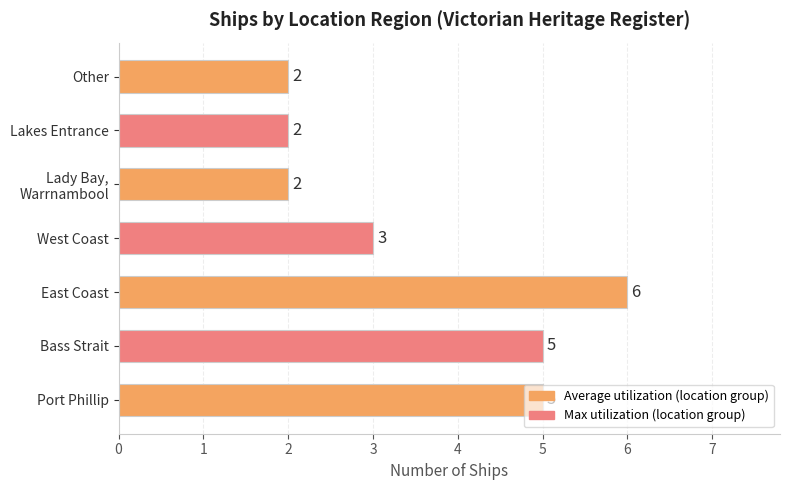

What is the difference between the values at Port Phillip and Other?

3